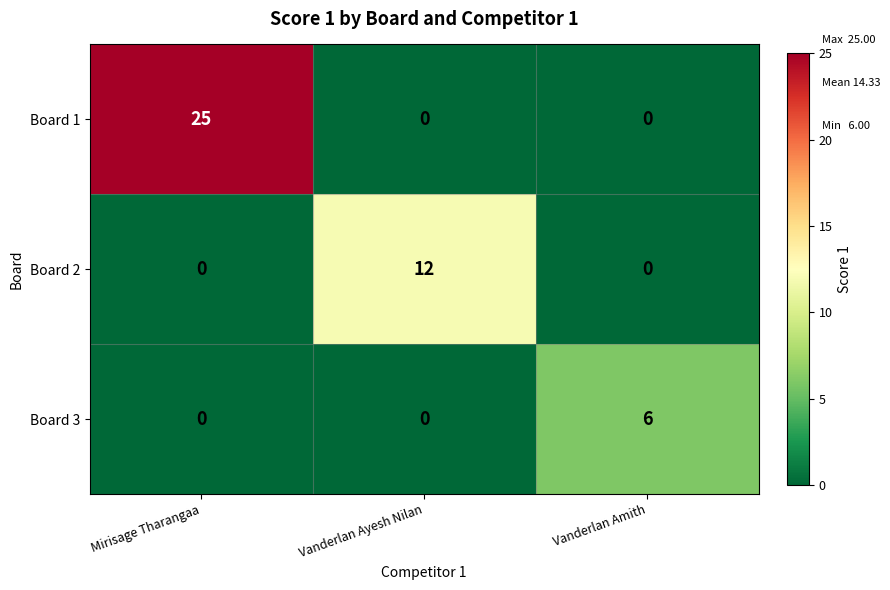

Reading right to left, what are all the values shown in this chart?

Board 1: Vanderlan Amith=0	Vanderlan Ayesh Nilan=0	Mirisage Tharangaa=25
Board 2: Vanderlan Amith=0	Vanderlan Ayesh Nilan=12	Mirisage Tharangaa=0
Board 3: Vanderlan Amith=6	Vanderlan Ayesh Nilan=0	Mirisage Tharangaa=0